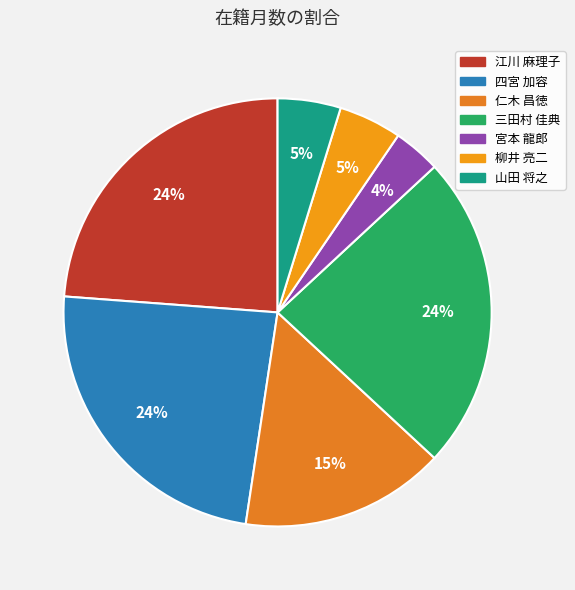

How many segments does this pie chart have?

7